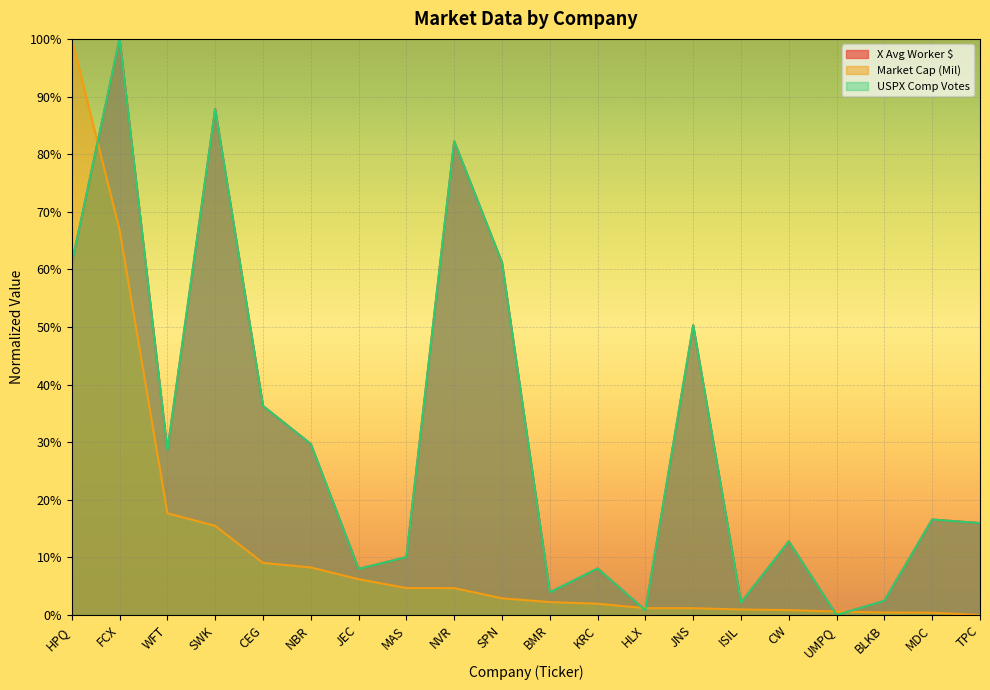

Which series has the largest range (max minus min)?

USPX Comp Votes